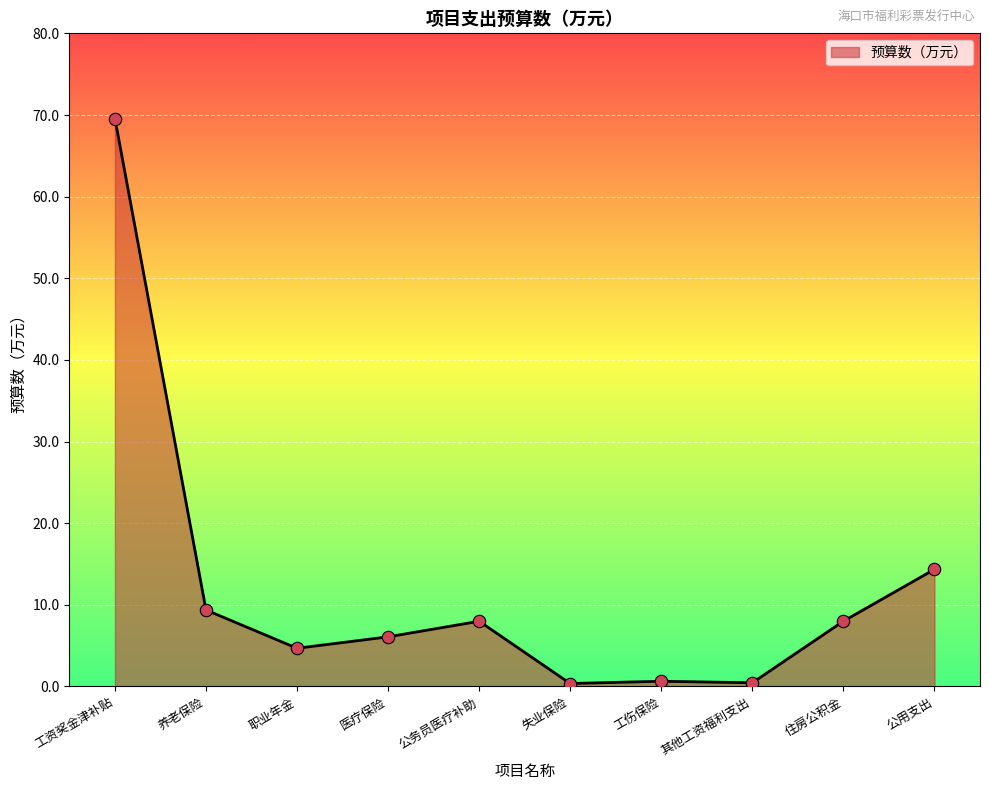

Which has a higher value, 工伤保险 or 医疗保险?

医疗保险